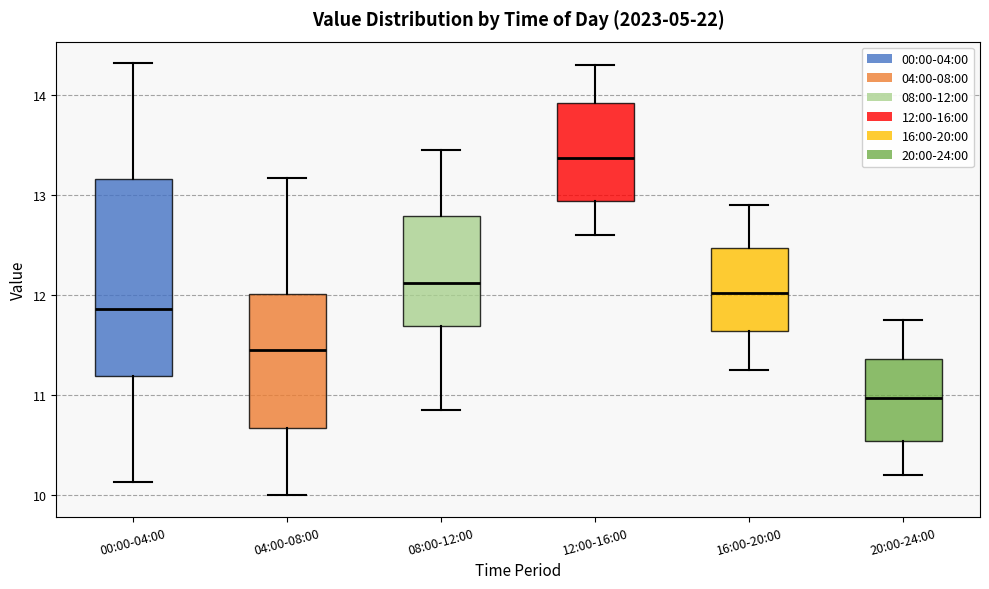

Where is the lower edge of the box for 12:00-16:00 on the y-axis? The values are not printed on the chart, so give them approximately, as read against the axis.

12.9